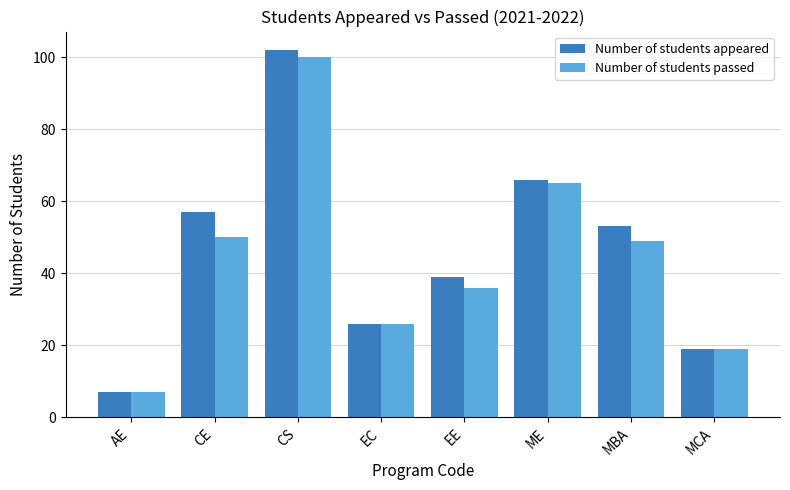

What is the label of the 6th bar from the right?

CS